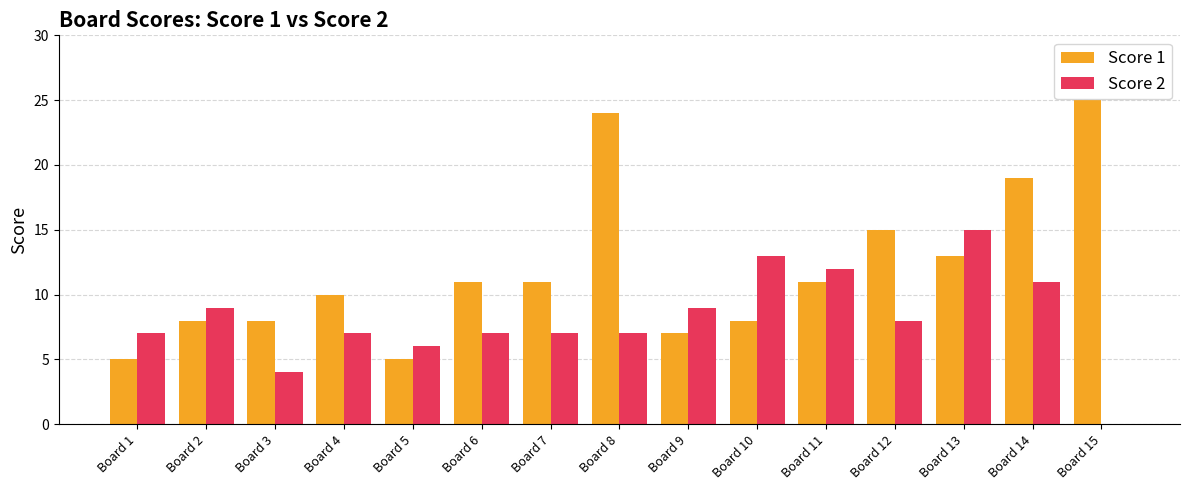

Which series has the largest total across all categories?

Score 1